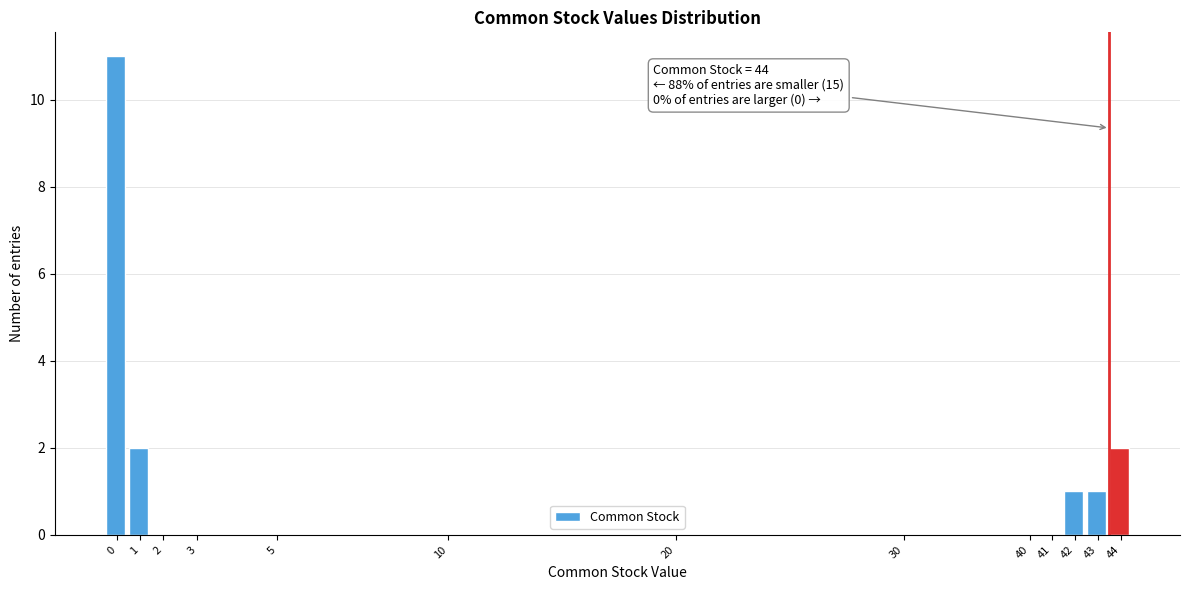

Reading right to left, what are all the values shown in this chart?

44=2	43=1	42=1	41=0	40=0	30=0	20=0	10=0	5=0	3=0	2=0	1=2	0=11